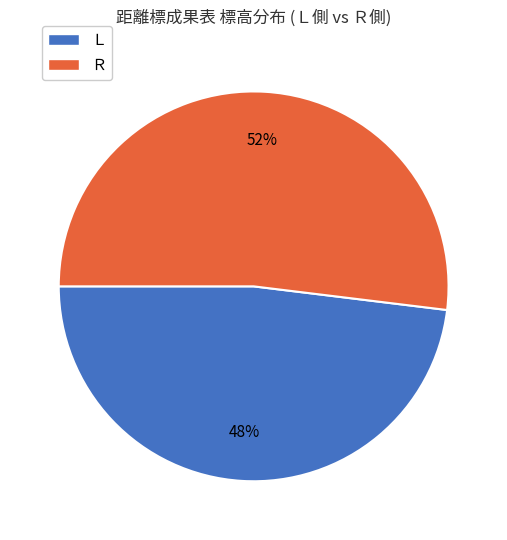

To the nearest percent, what is the average slice percentage?

50%